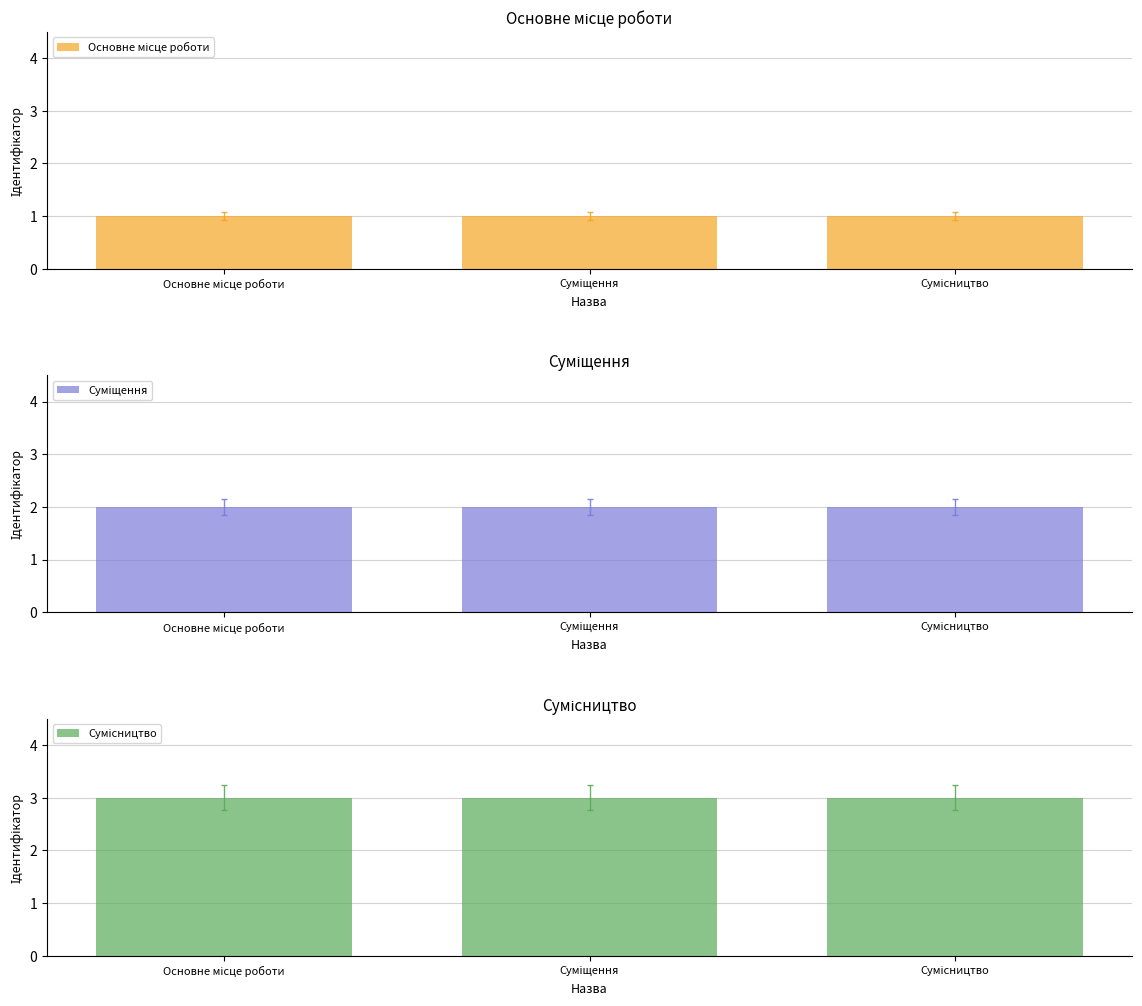

Reading left to right, what are all the values shown in this chart?

Основне місце роботи: 1	1	1
Суміщення: 2	2	2
Сумісництво: 3	3	3